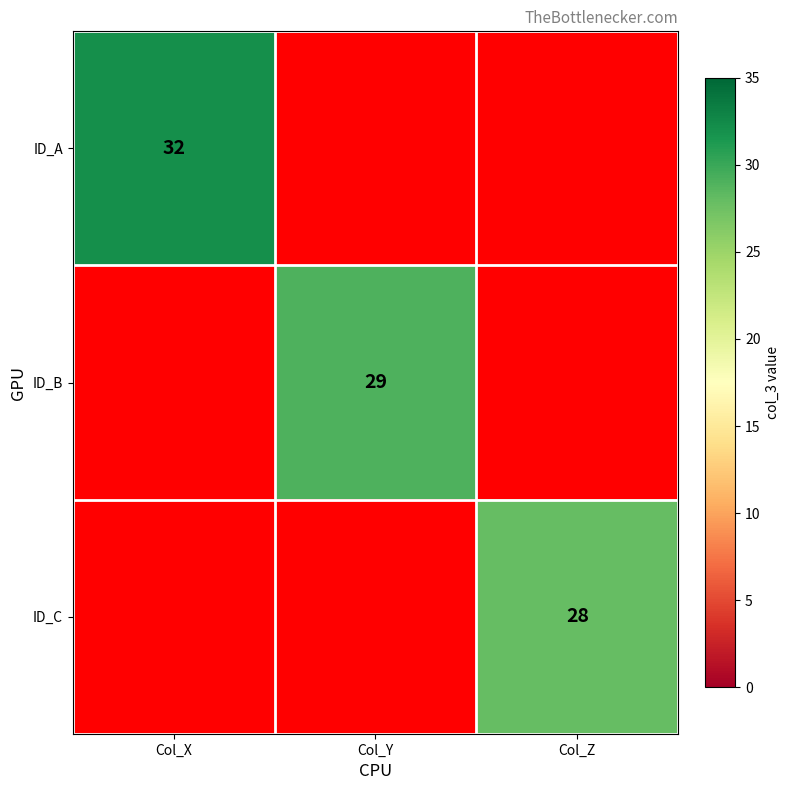

The ID_B series shows 15 at Col_Y. True or false?

False